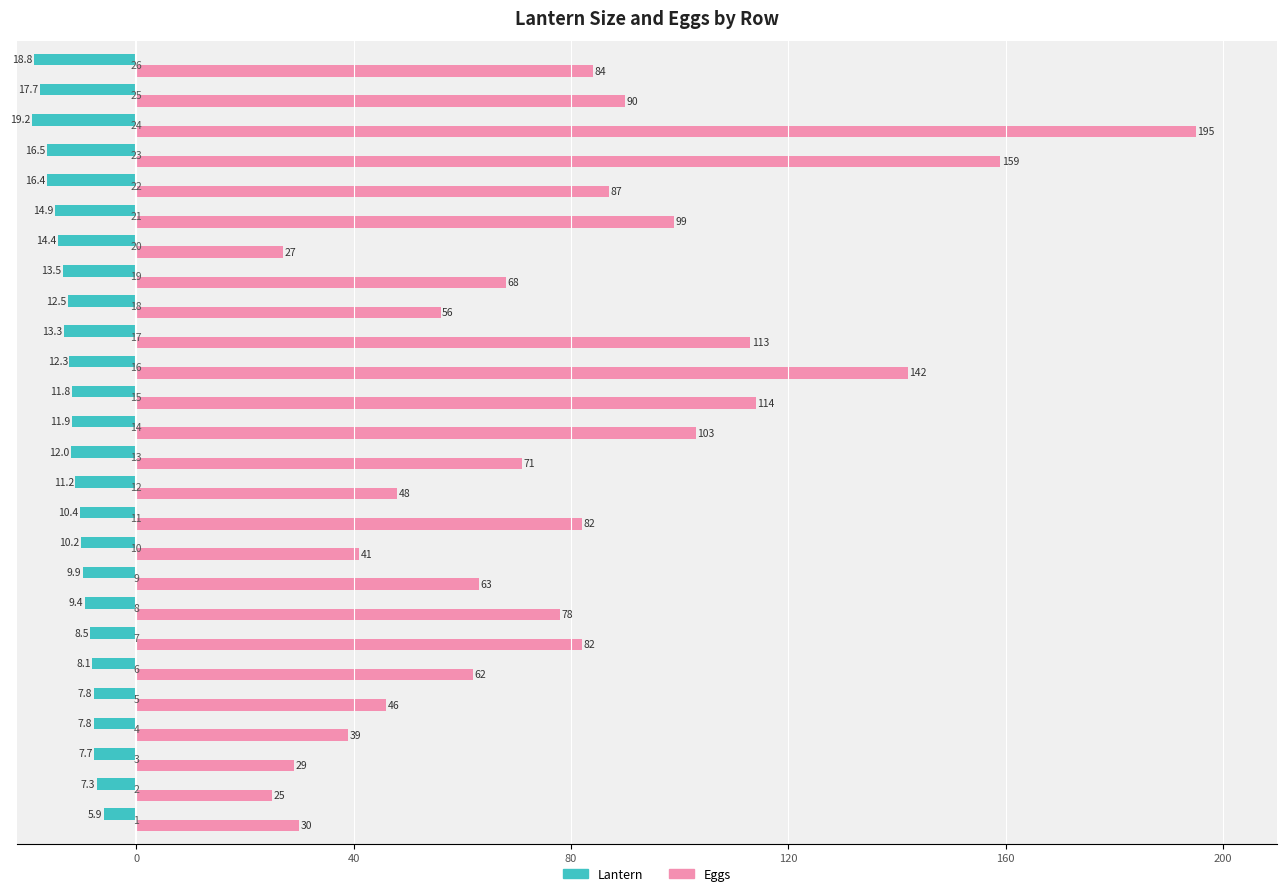

Reading right to left, transcribe all the data shown in this chart.

Lantern: -18.8	-17.7	-19.2	-16.5	-16.4	-14.9	-14.4	-13.5	-12.5	-13.3	-12.3	-11.8	-11.9	-12.0	-11.2	-10.4	-10.2	-9.9	-9.4	-8.5	-8.1	-7.8	-7.8	-7.7	-7.3	-5.9
Eggs: 84.0	90.0	195.0	159.0	87.0	99.0	27.0	68.0	56.0	113.0	142.0	114.0	103.0	71.0	48.0	82.0	41.0	63.0	78.0	82.0	62.0	46.0	39.0	29.0	25.0	30.0